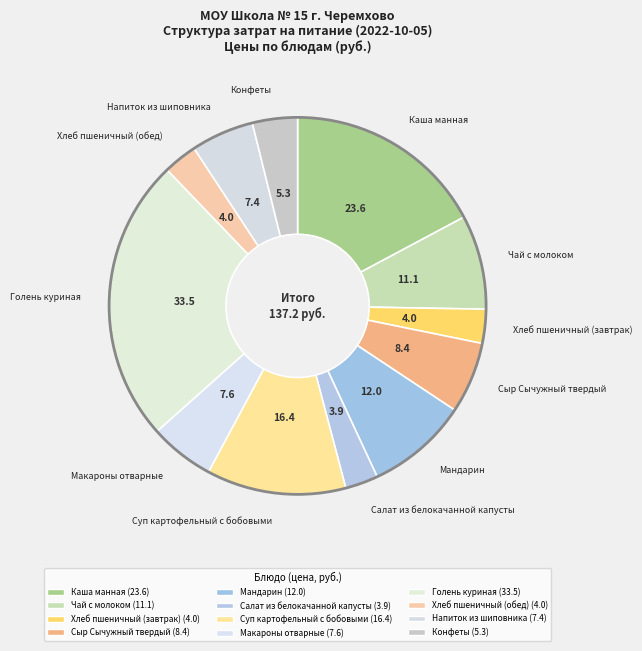

What percentage is the Чай с молоком slice, to the nearest percent?

8%